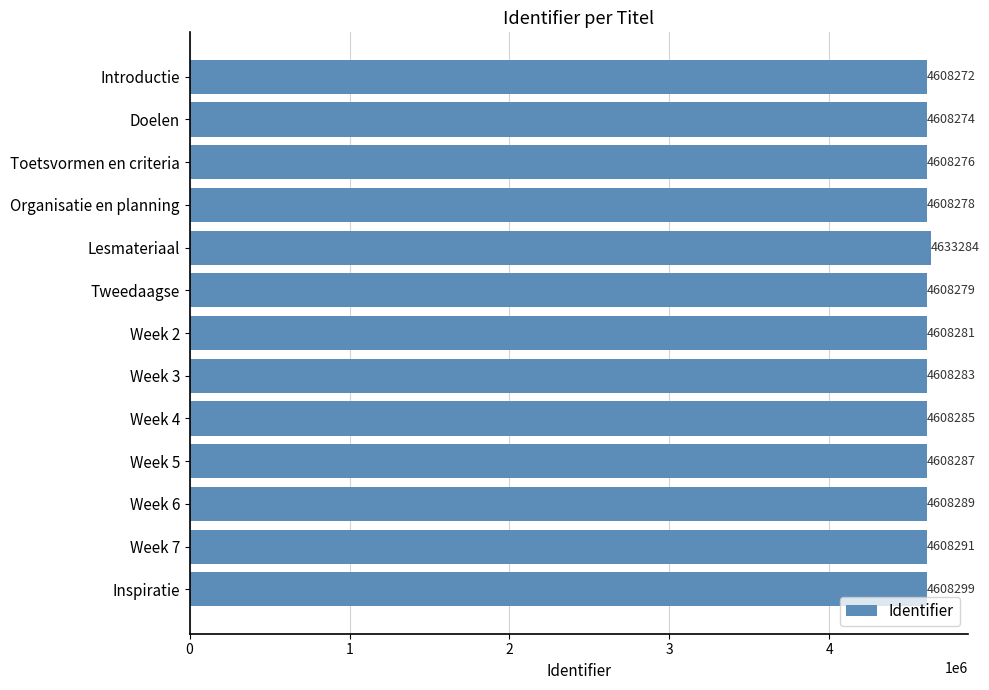

What is the ratio of the value at Inspiratie to the value at Introductie?

1.0